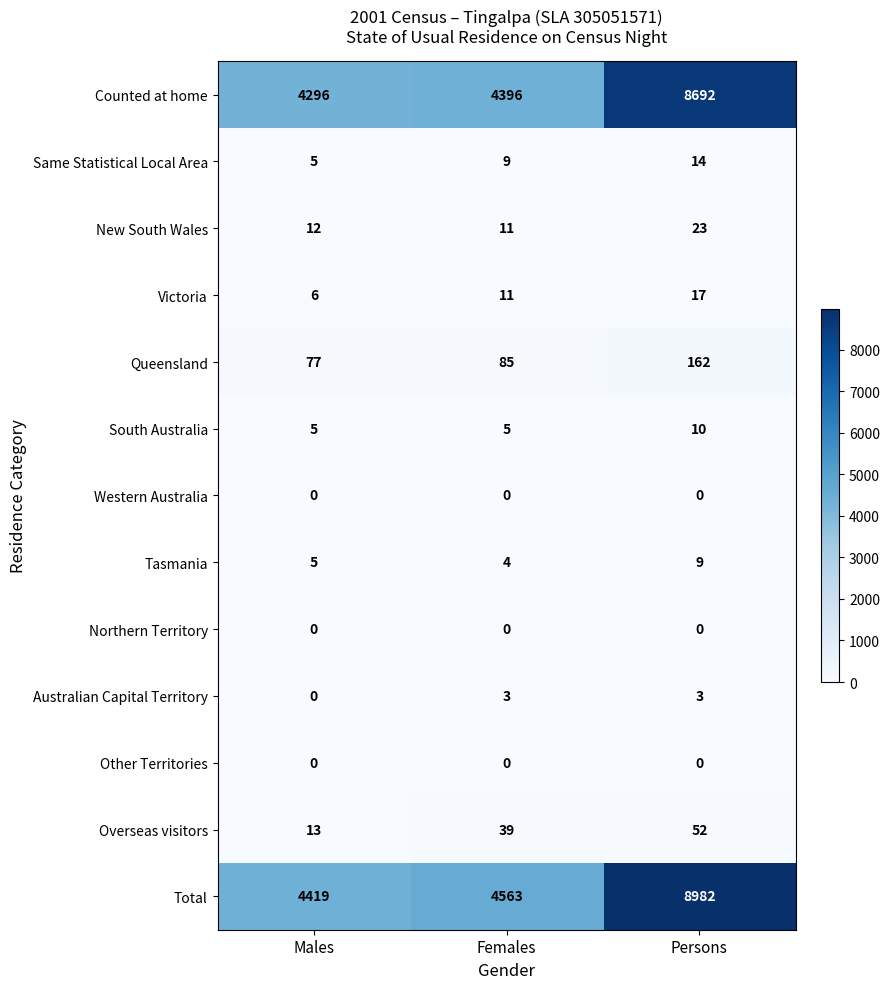

The value of Victoria at Females is 17. True or false?

False